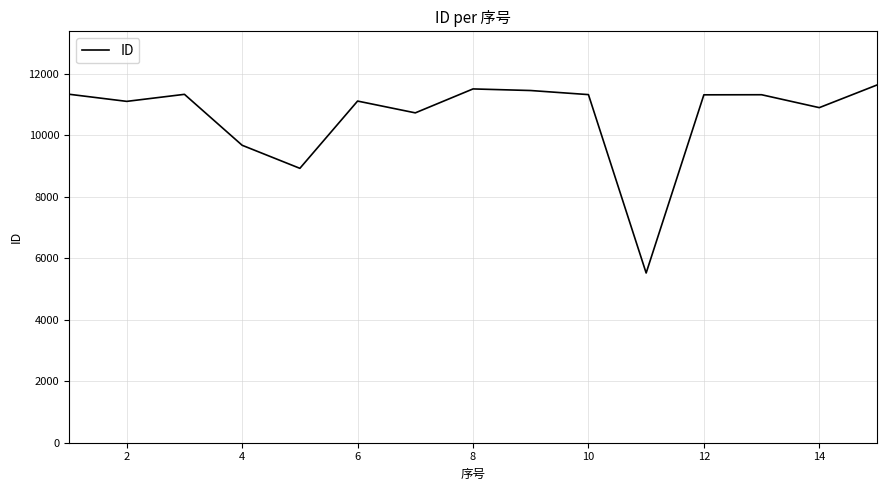

What is the smallest value displayed?

5523